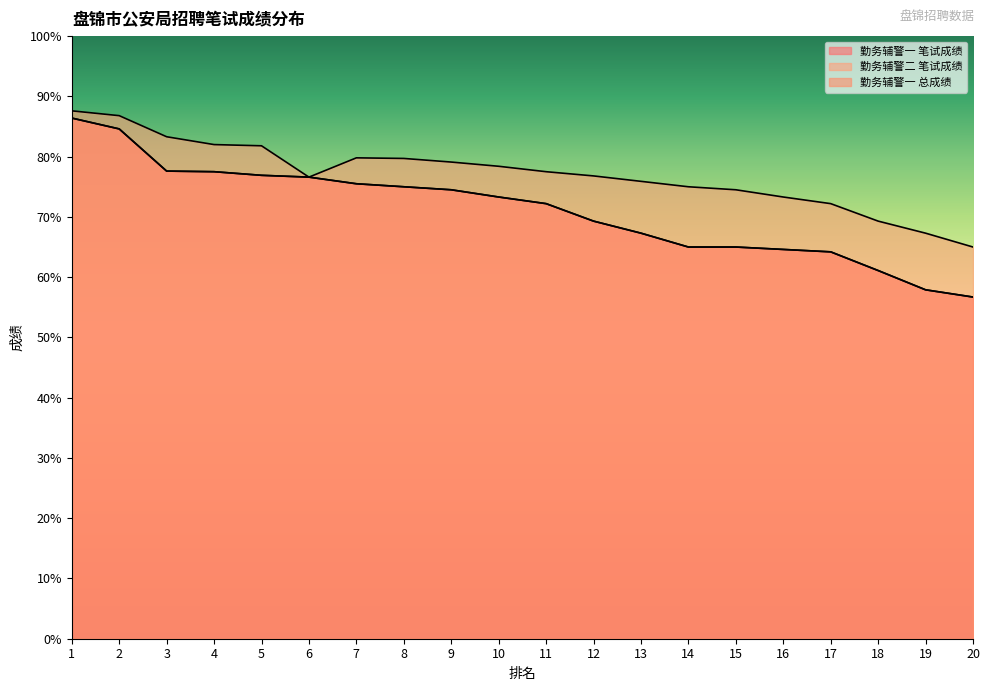

True or false: 勤务辅警一 总成绩 and 勤务辅警一 笔试成绩 cross at least once.

False